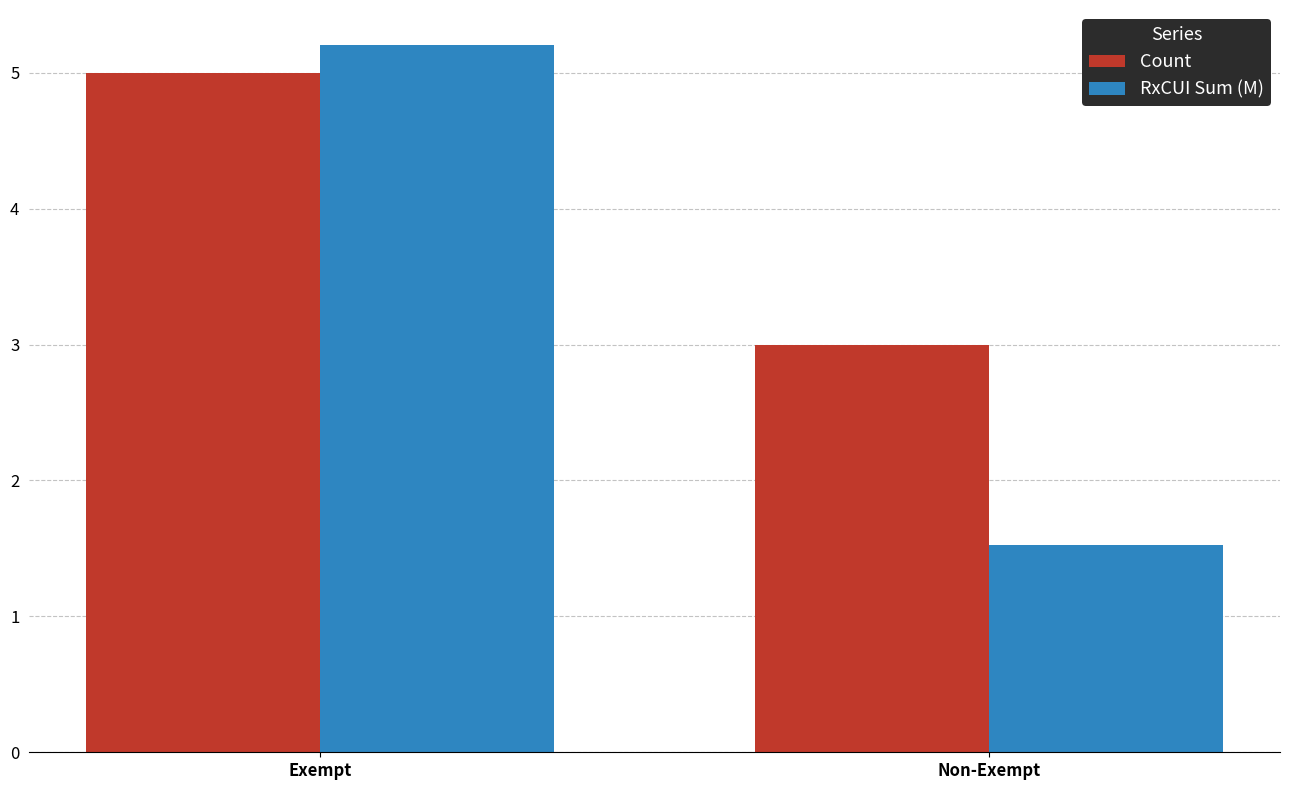

What is the difference between the maximum and minimum values in the Count series?

2.0